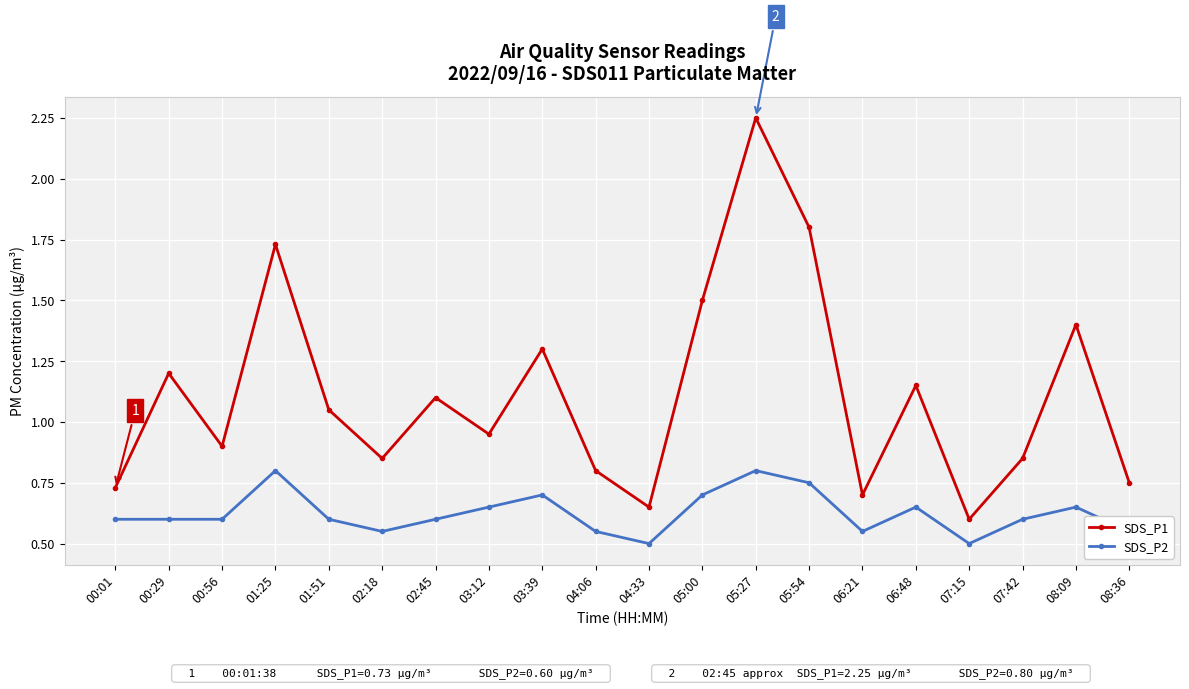

At how many categories does at least one series exceed 0?

20